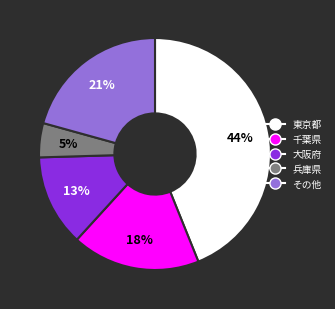

To the nearest percent, what is the difference between the largest and smallest slice percentages?

39%